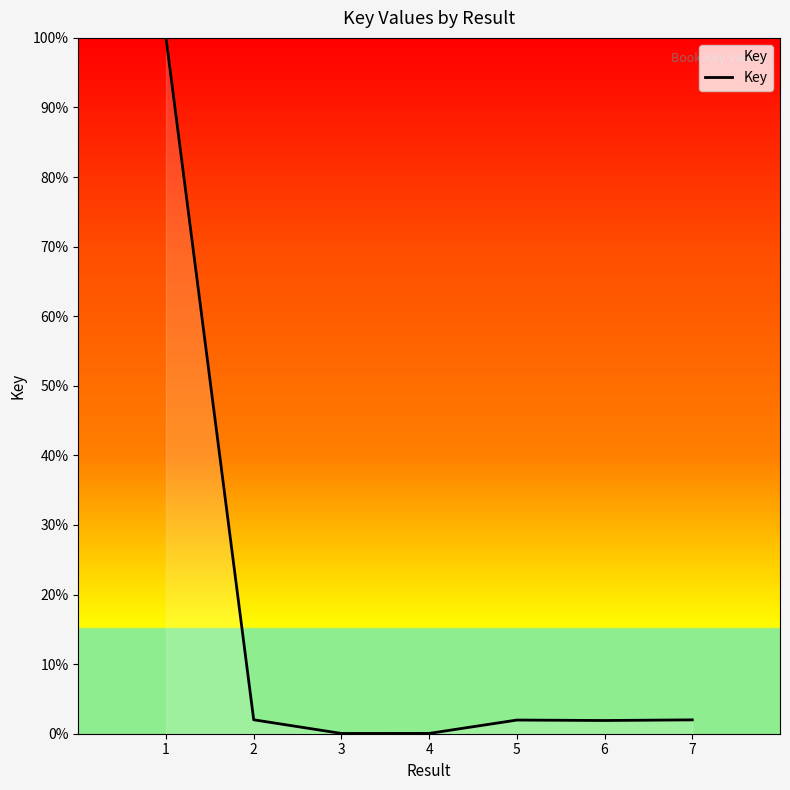

What is the sum of the values at 3 and 1?

100.0